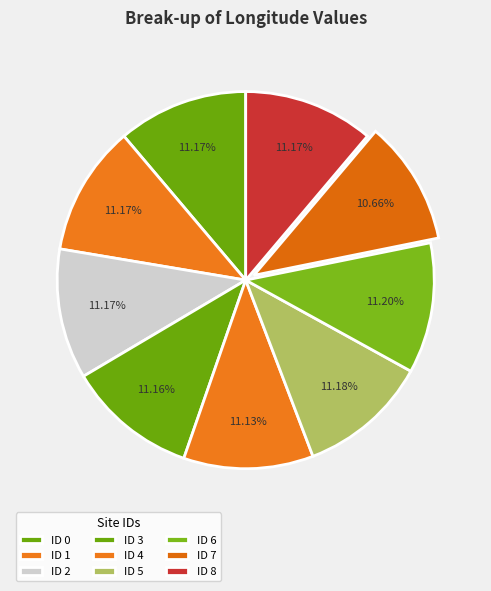

Is there a majority slice in this chart?

No